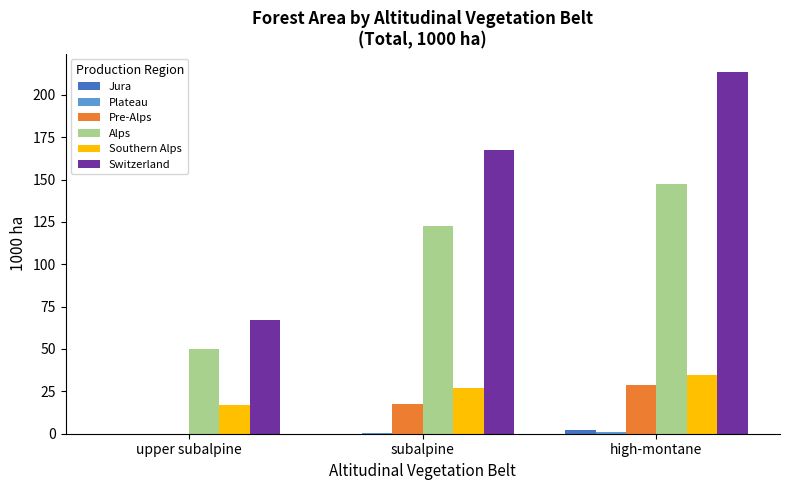

The Alps series shows 211.3 at subalpine. True or false?

False